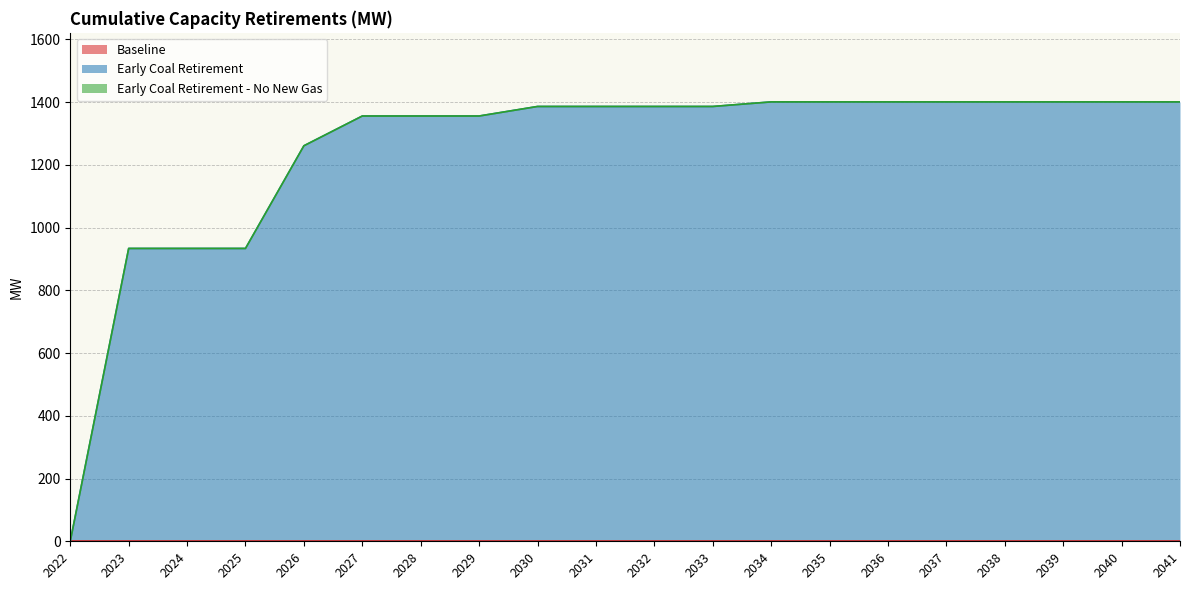

Which series changed the most between 2029 and 2037?

Early Coal Retirement